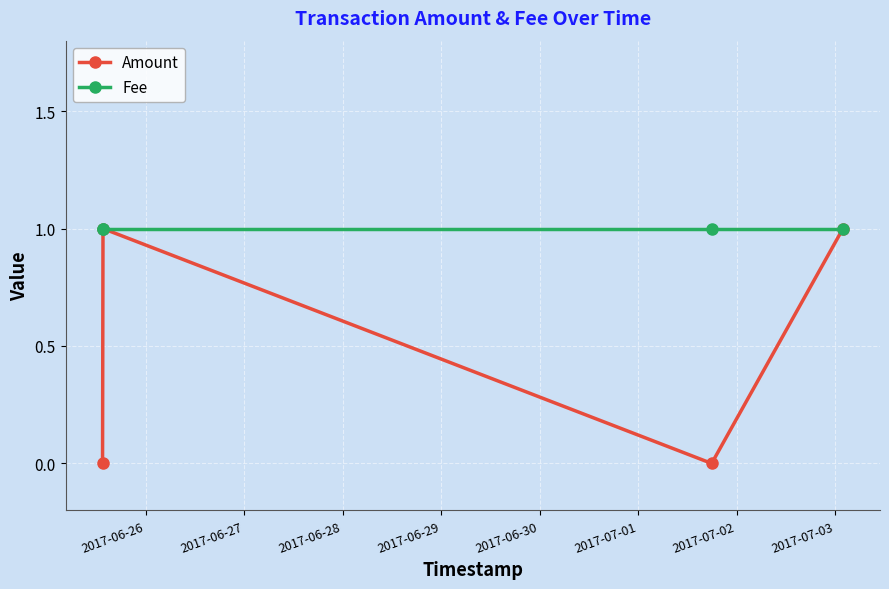

Rank the series by their average value, from lowest to highest.

Amount, Fee